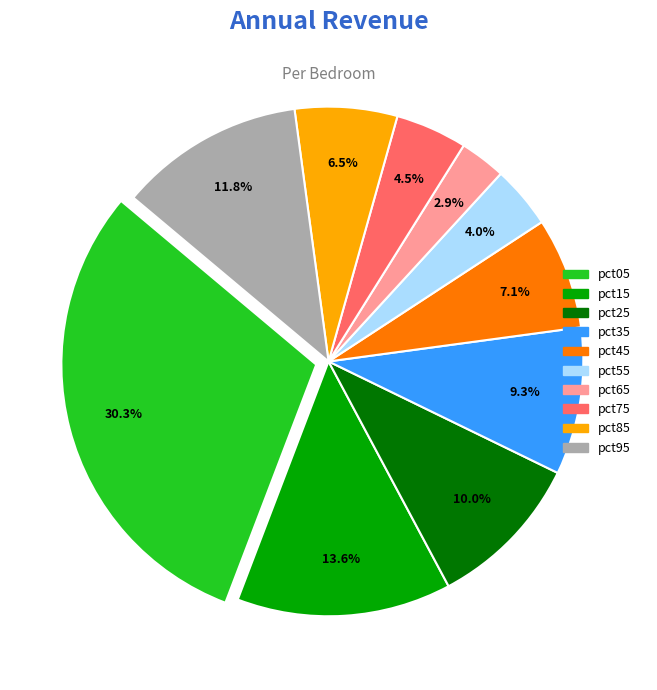

To the nearest percent, what is the difference between the largest and smallest slice percentages?

27%